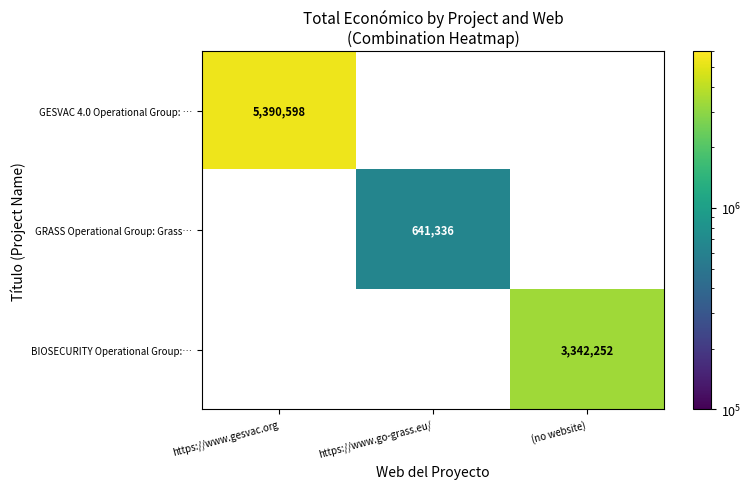

The value of GESVAC 4.0 Operational Group: … at https://www.gesvac.org is 5390598. True or false?

True